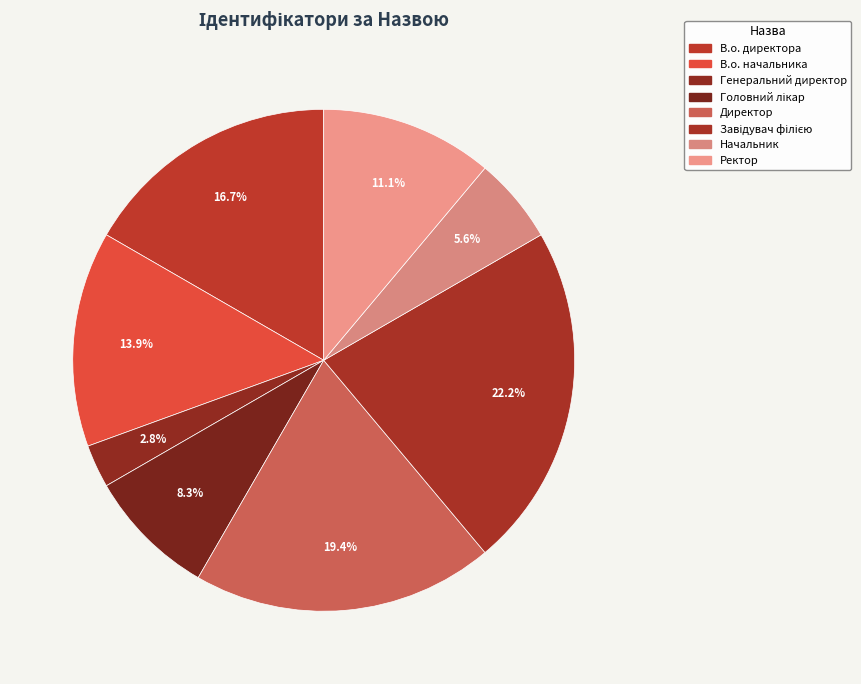

Which category has the smallest portion of the pie?

Генеральний директор